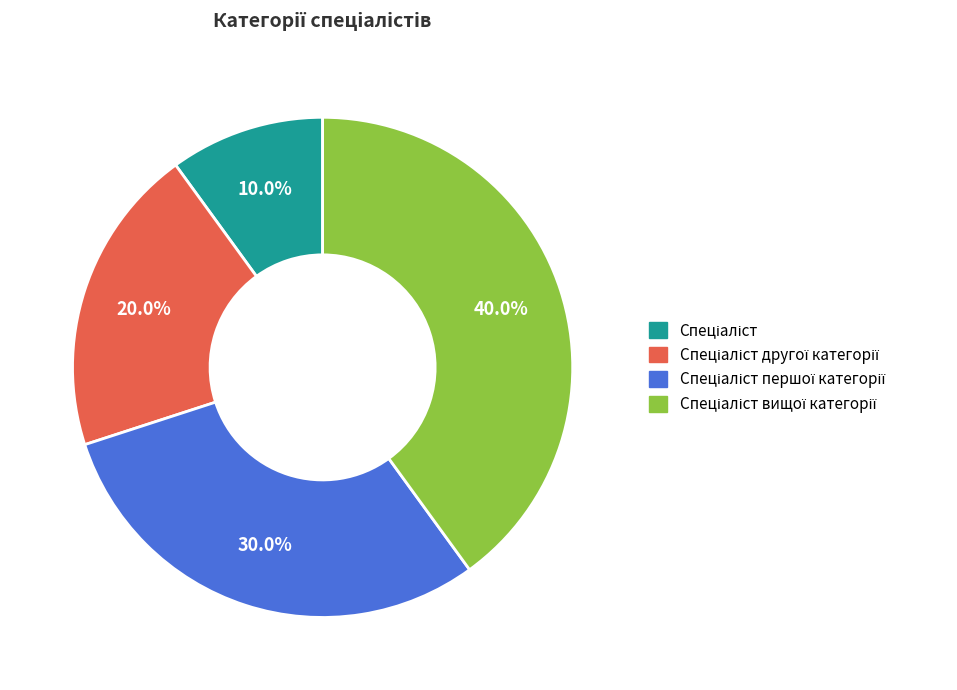

Is there a majority slice in this chart?

No